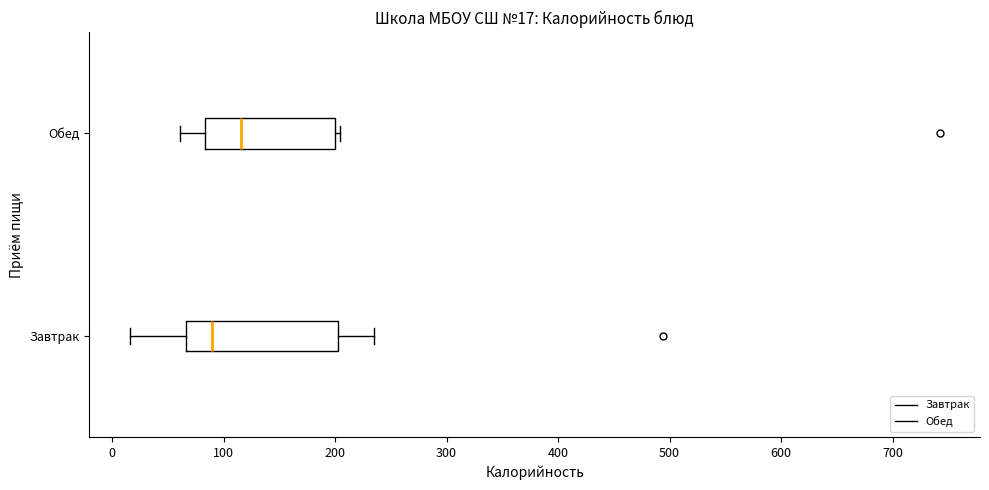

Which box is the widest, from its left edge to its right edge?

Завтрак